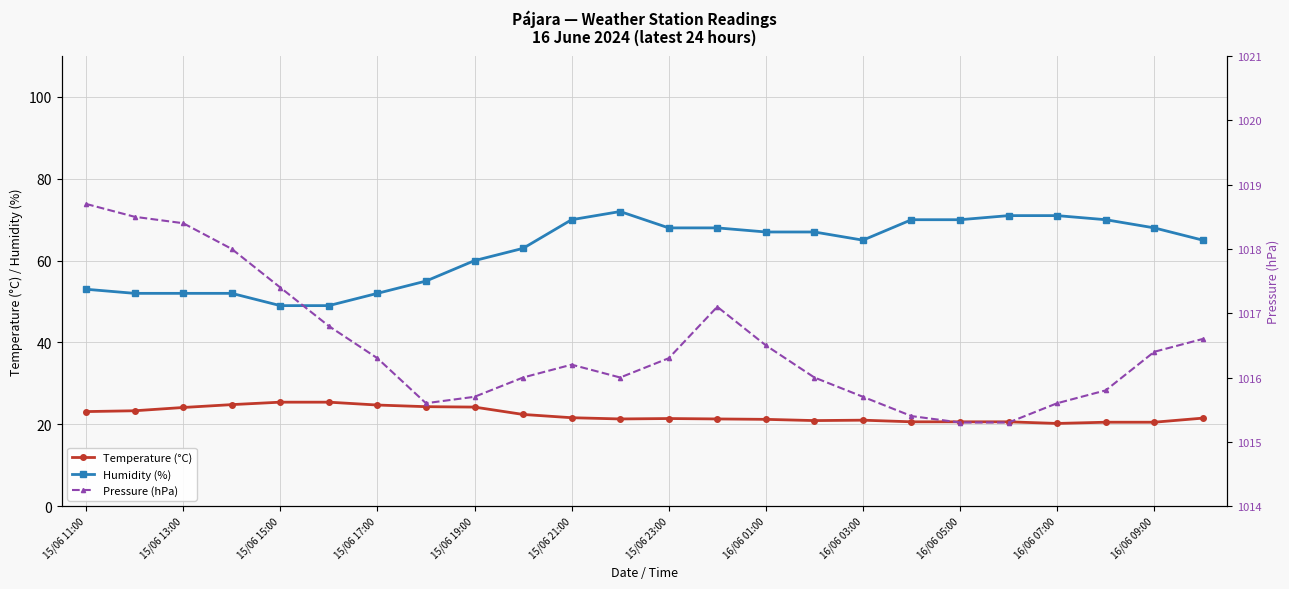

True or false: Temperature (°C) and Humidity (%) intersect in this chart.

False